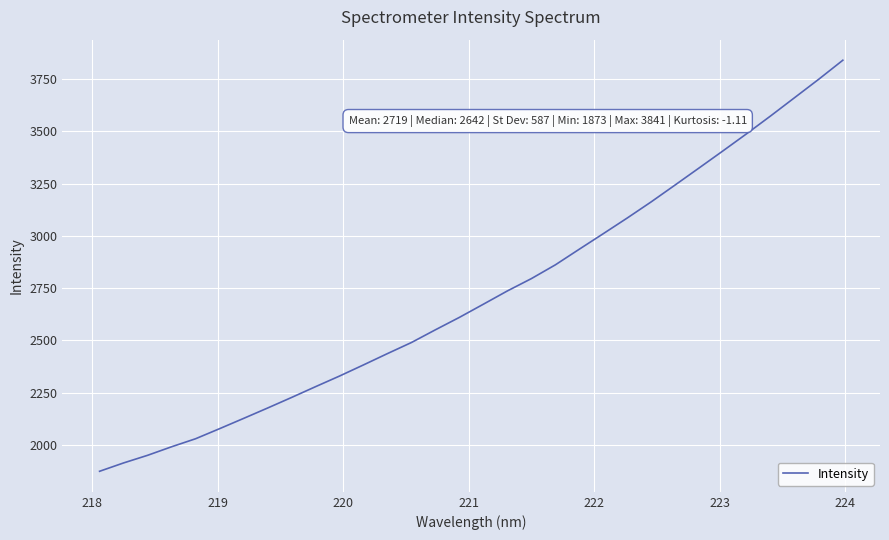

True or false: there are more than 1 points higher than both neighbors.

False